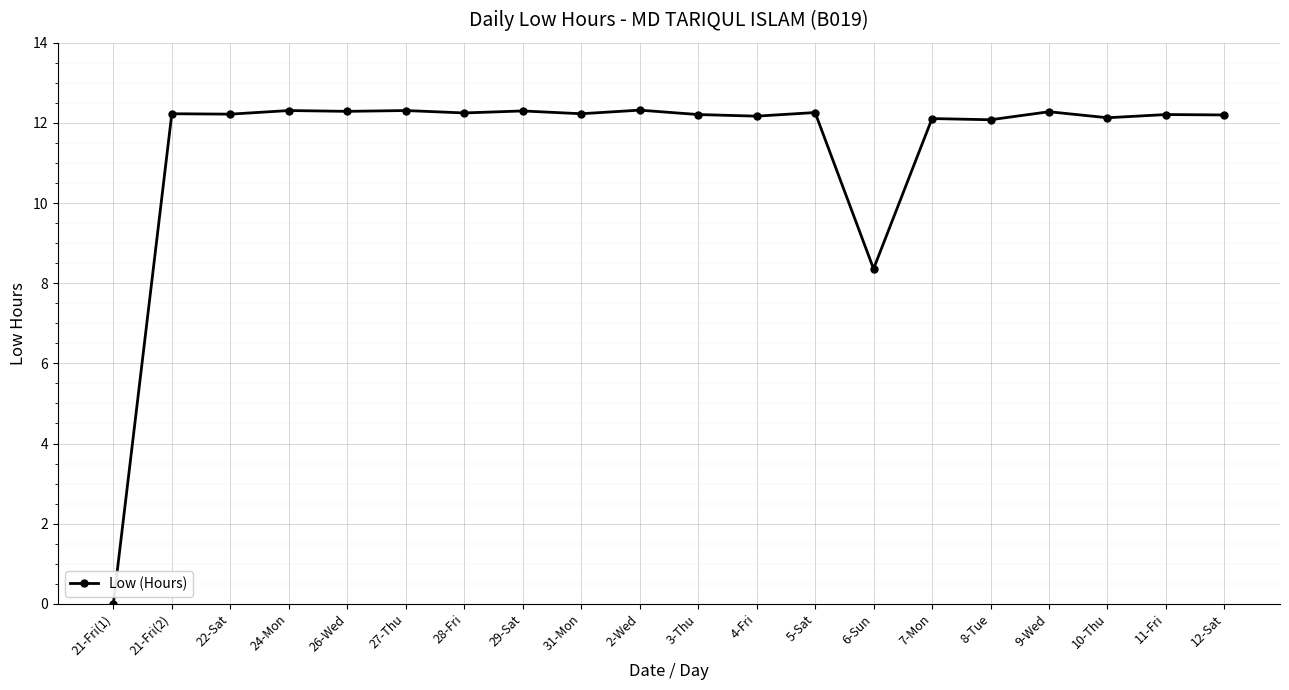

Which category has the lowest value across all series?

21-Fri(1)